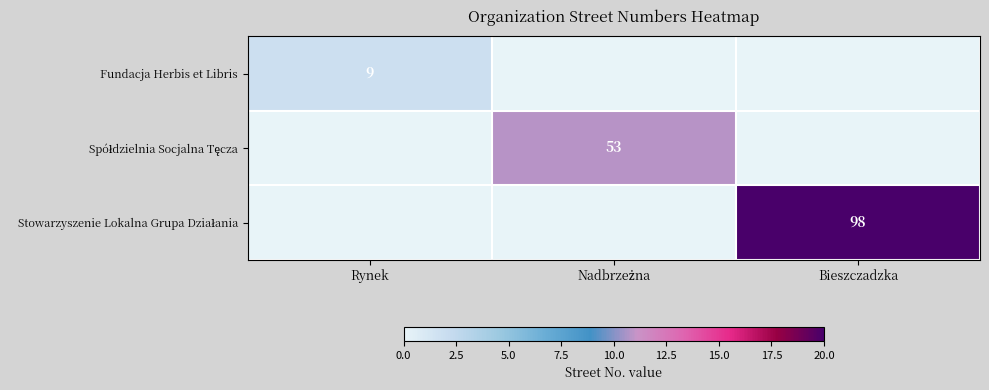

The value of Fundacja Herbis et Libris at Rynek is 9. True or false?

True